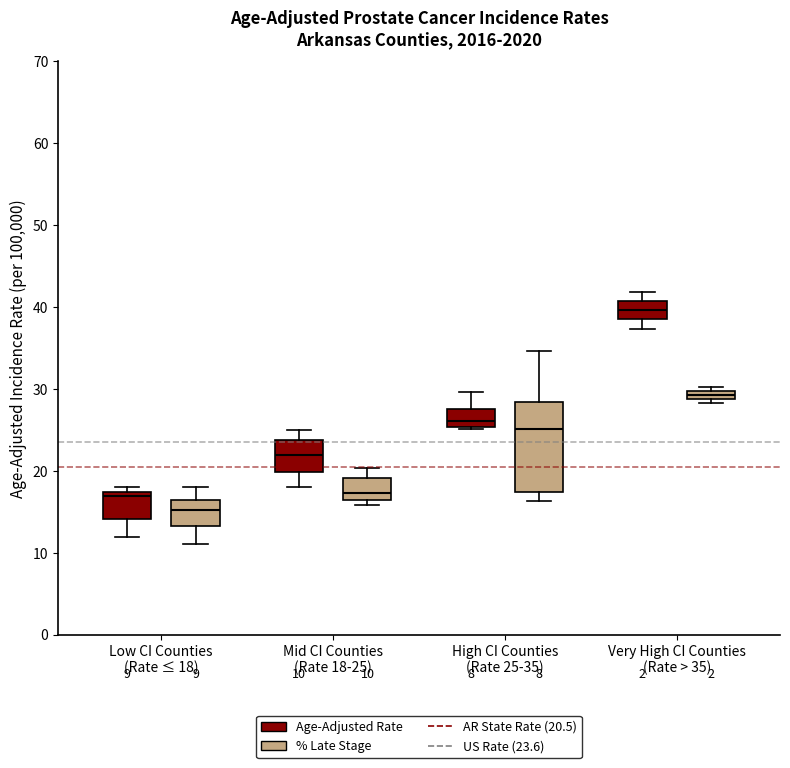

Comparing the boxes themselves (not the whiskers), which one is the tallest?

High CI Counties (Rate 25-35) (% Late Stage)